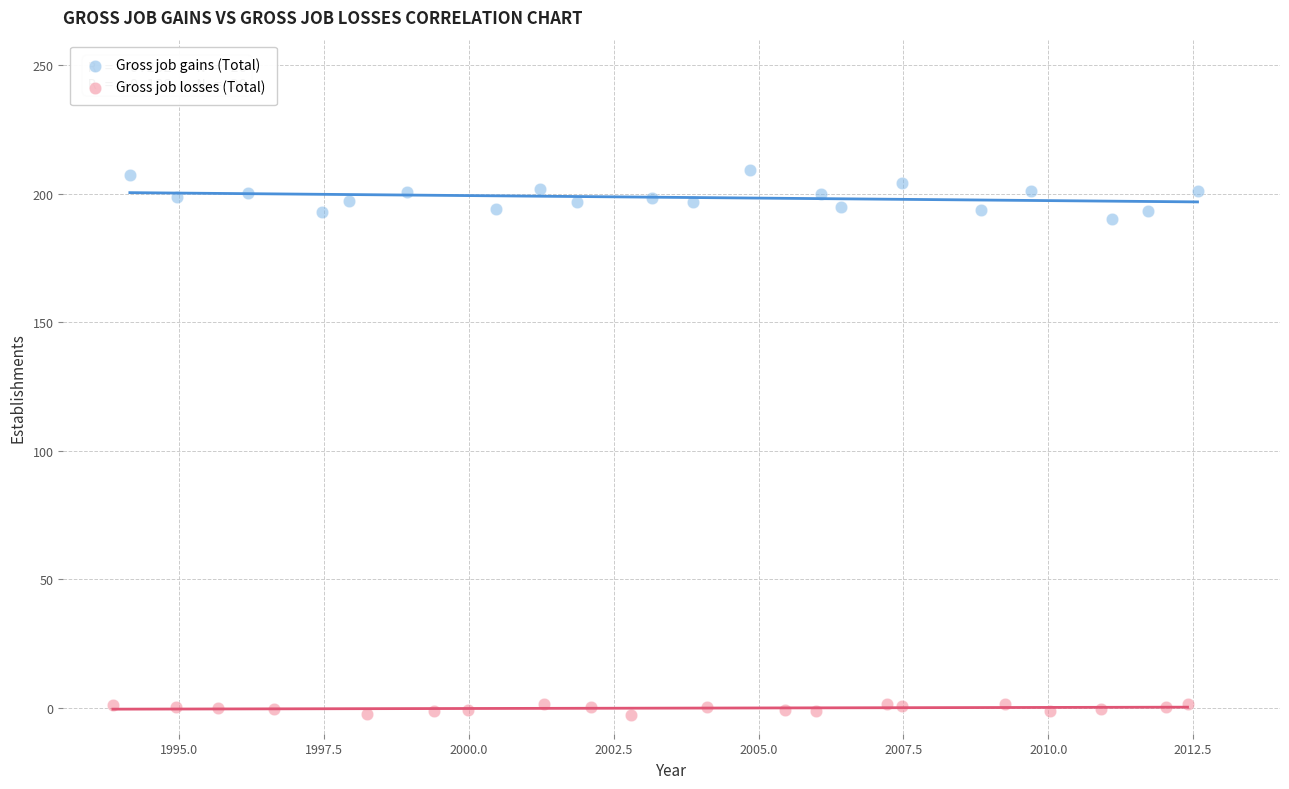

Which series has the largest Y range (max minus min)?

Gross job gains (Total)